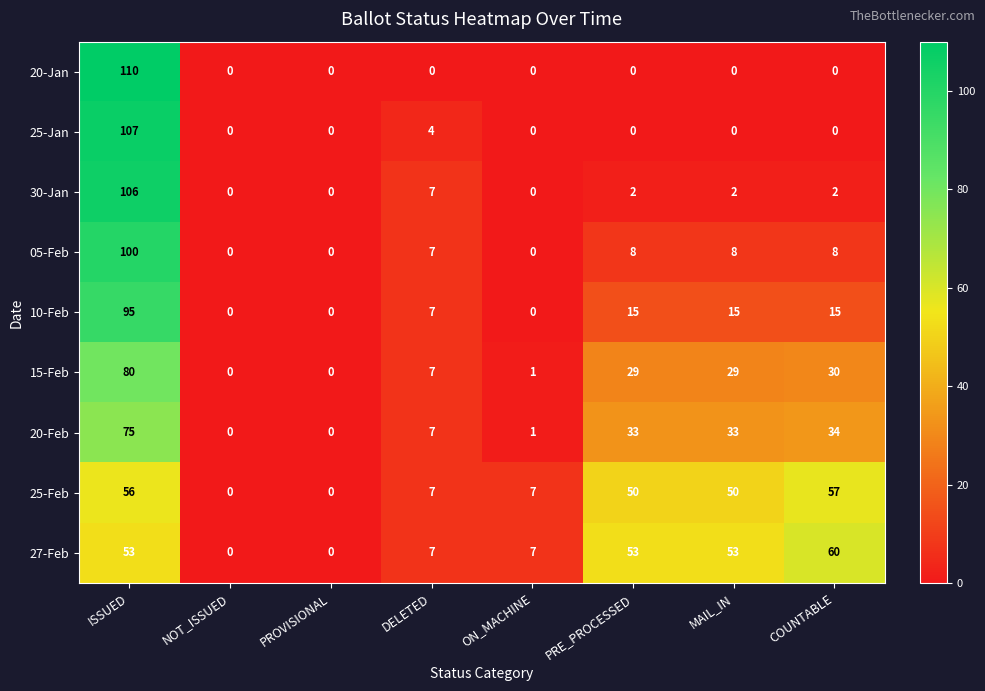

What is the average value of the 20-Feb series?

23